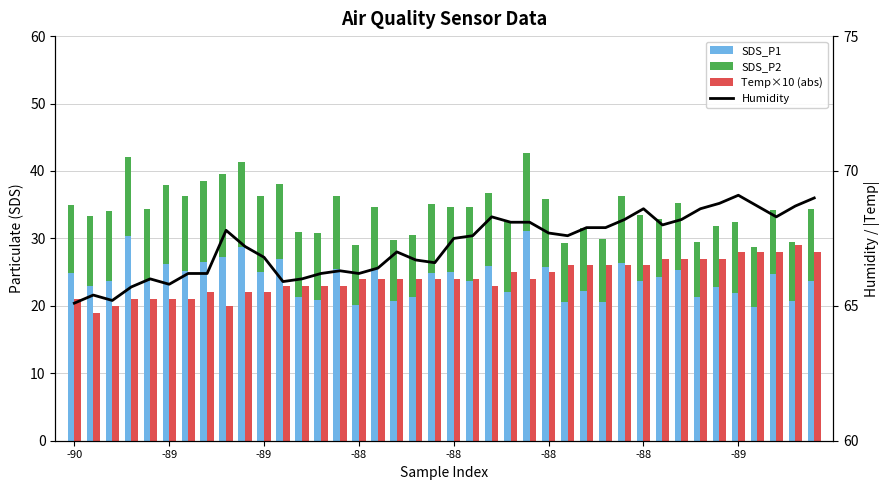

Reading left to right, list all the values displayed in this chart.

SDS_P1: 24.8	22.9	23.7	30.4	23.7	26.2	25.2	26.5	27.2	28.7	25.1	27.0	21.3	20.9	25.4	20.1	25.4	20.7	21.4	24.9	25.0	23.7	25.9	22.0	31.0	25.8	20.5	22.2	20.5	26.4	23.7	24.3	25.3	21.4	22.8	21.9	19.8	24.8	20.7	23.7
SDS_P2: 10.2	10.4	10.4	11.6	10.7	11.6	11.1	12.1	12.3	12.6	11.2	11.0	9.7	10.0	10.9	8.9	9.2	9.0	9.2	10.2	9.7	10.9	10.8	10.4	11.6	10.1	8.8	9.3	9.4	9.9	9.8	8.6	9.9	8.2	9.0	10.6	9.0	9.5	8.7	10.7
Temp×10 (abs): 21.0	19.0	20.0	21.0	21.0	21.0	21.0	22.0	20.0	22.0	22.0	23.0	23.0	23.0	23.0	24.0	24.0	24.0	24.0	24.0	24.0	24.0	23.0	25.0	24.0	25.0	26.0	26.0	26.0	26.0	26.0	27.0	27.0	27.0	27.0	28.0	28.0	28.0	29.0	28.0
Humidity: 65.1	65.4	65.2	65.7	66.0	65.8	66.2	66.2	67.8	67.2	66.8	65.9	66.0	66.2	66.3	66.2	66.4	67.0	66.7	66.6	67.5	67.6	68.3	68.1	68.1	67.7	67.6	67.9	67.9	68.2	68.6	68.0	68.2	68.6	68.8	69.1	68.7	68.3	68.7	69.0